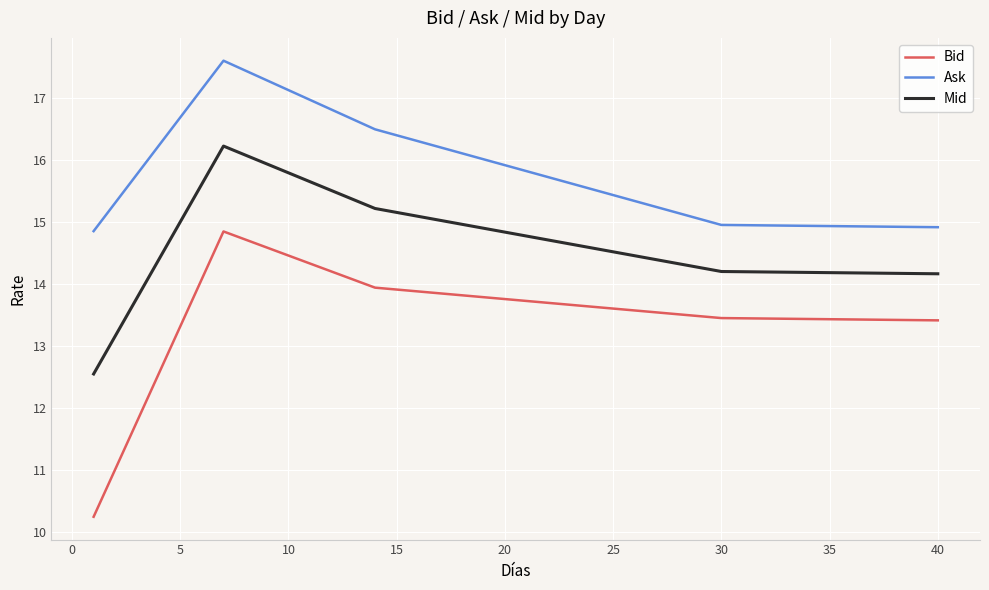

Which series has the widest spread of values?

Bid